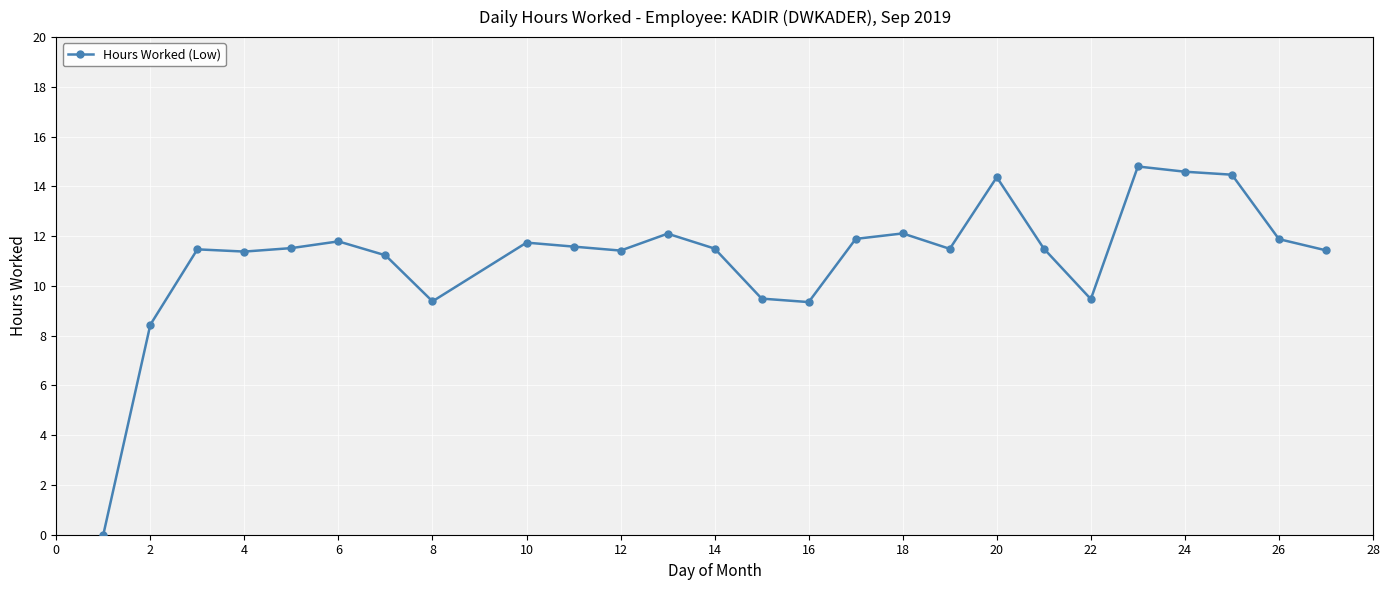

What is the value of the 4th point from the left?

11.4